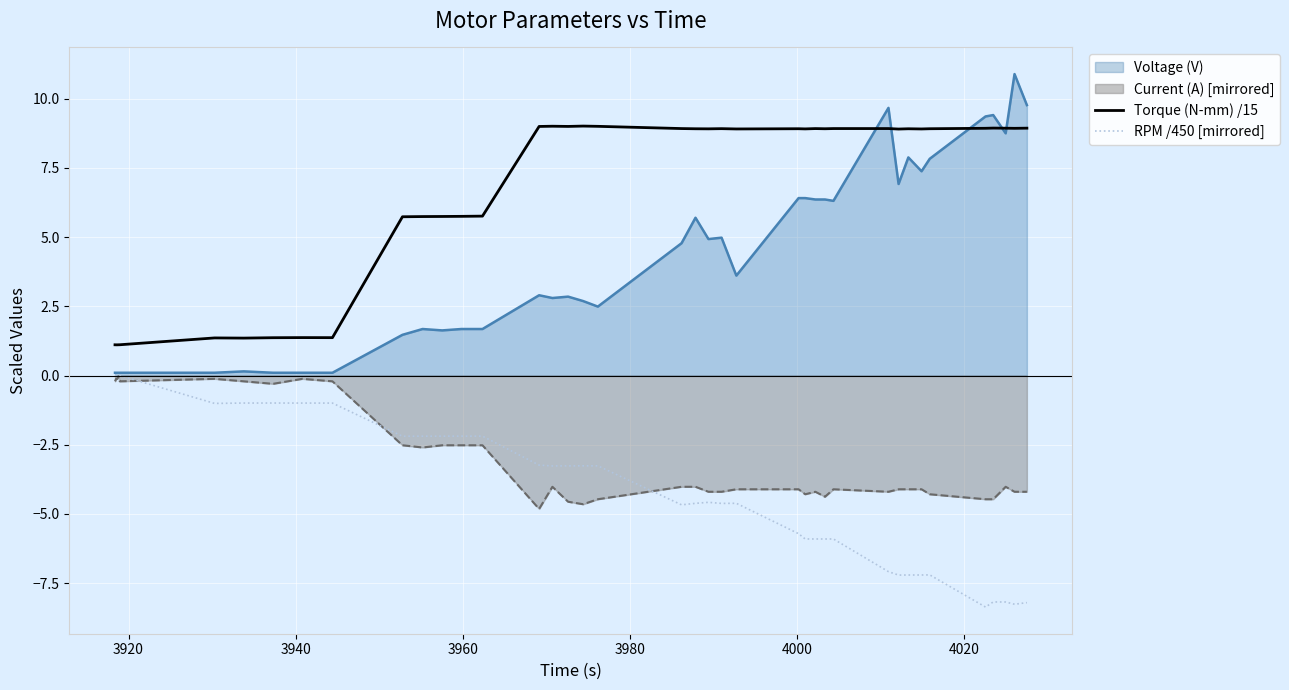

True or false: Torque (N-mm) /15 and RPM /450 [mirrored] cross at least once.

False